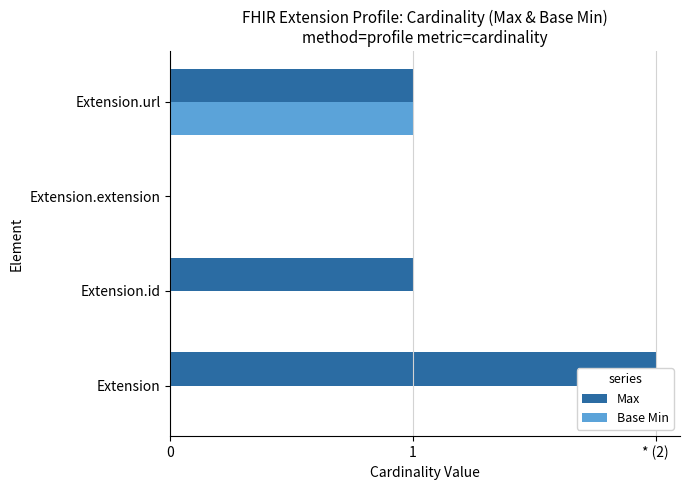

How many bars are there in total?

8